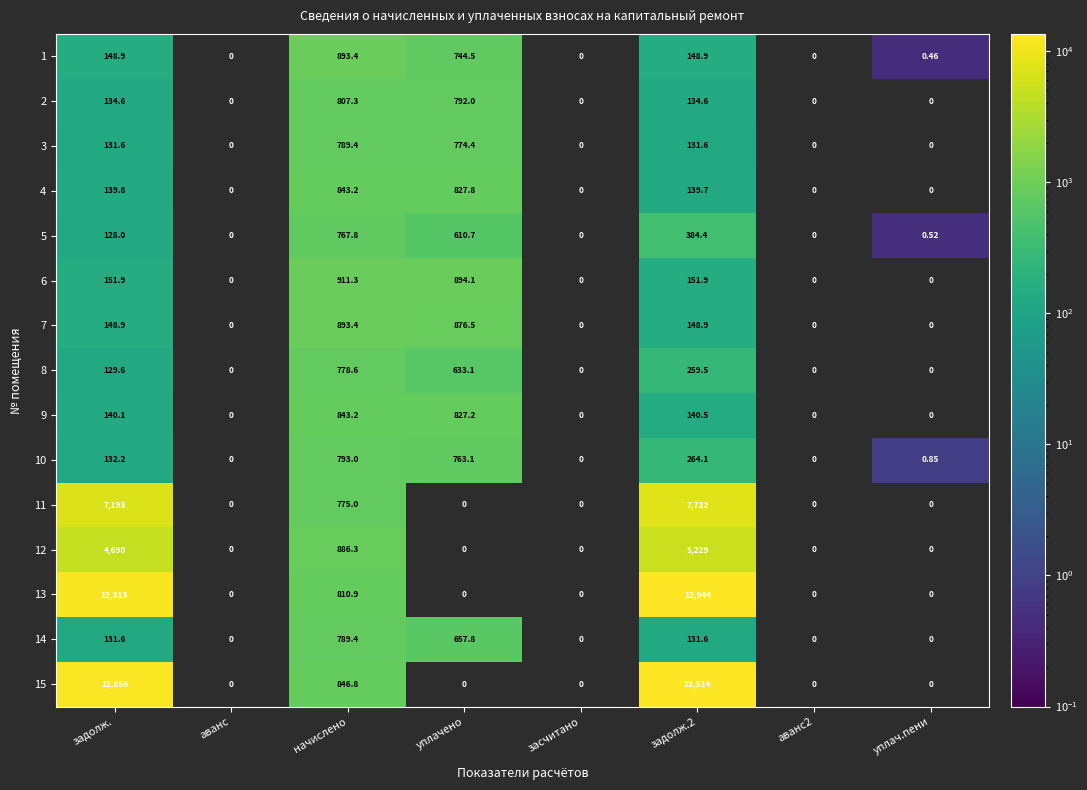

Where is 2 nearest to the value 470?

уплачено